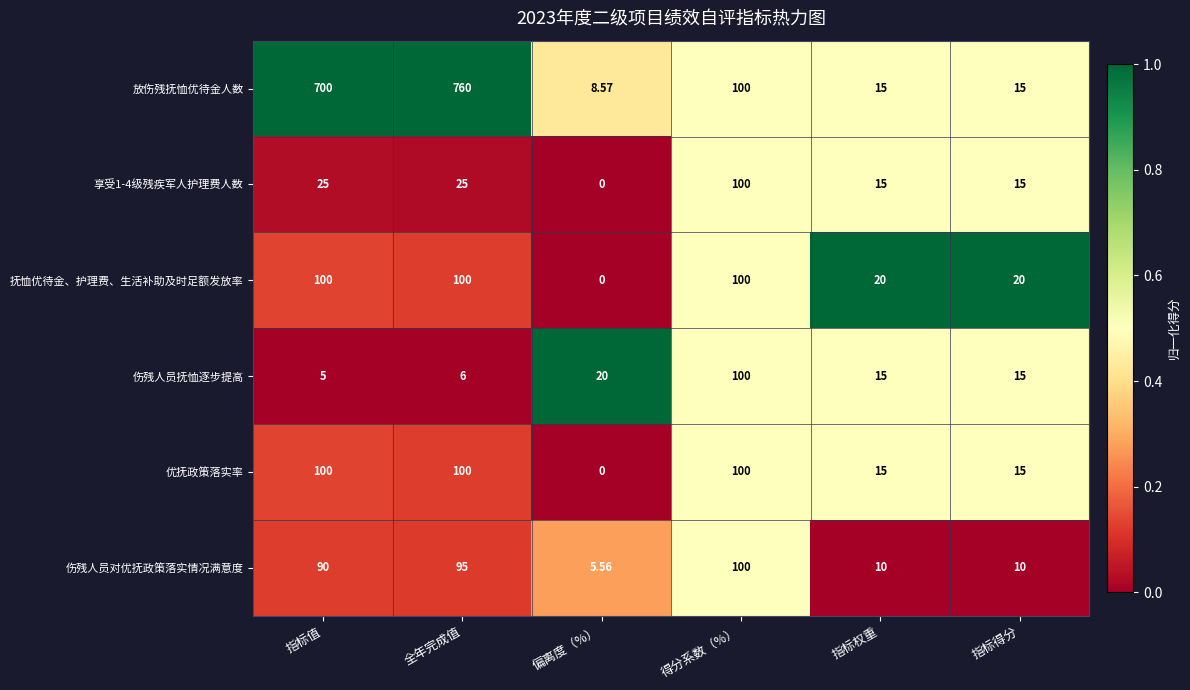

At which label does 伤残人员抚恤逐步提高 first exceed 15?

偏离度（%）